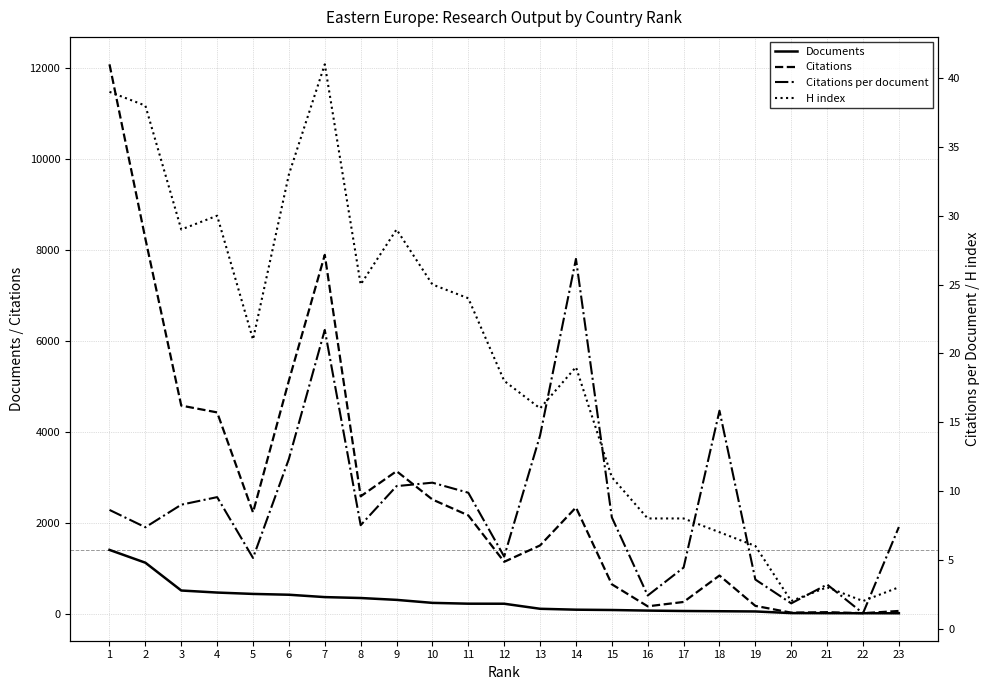

Is the value of H index at 12 greater than the value of Citations per document at 16?

Yes